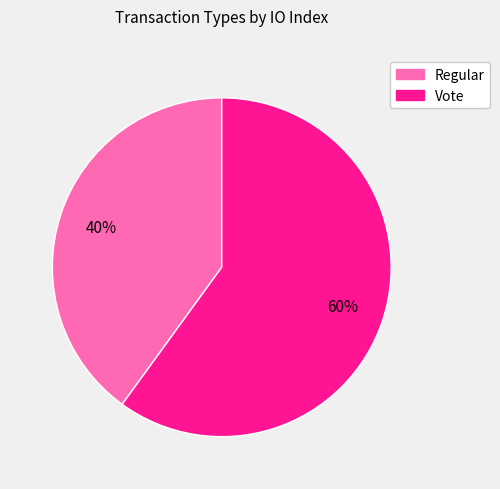

What is the ratio of the value at Regular to the value at Vote?

0.7